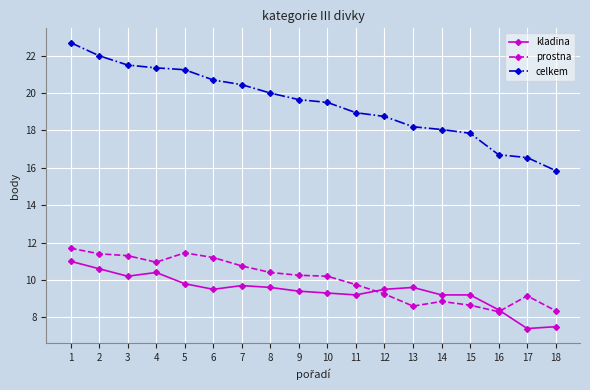

At which category does kladina reach its first local valley?

3